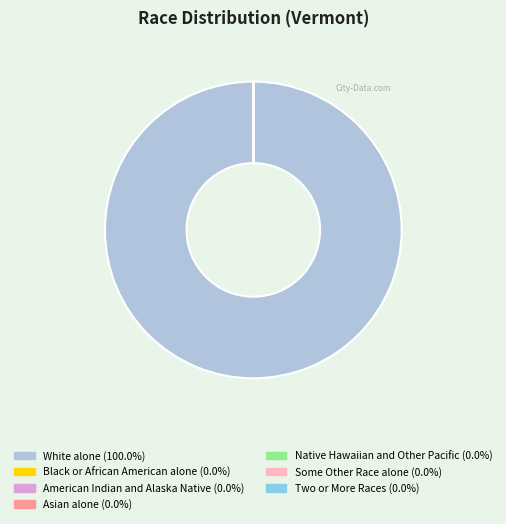

Does White alone (100.0%) account for over 50% of the chart?

Yes